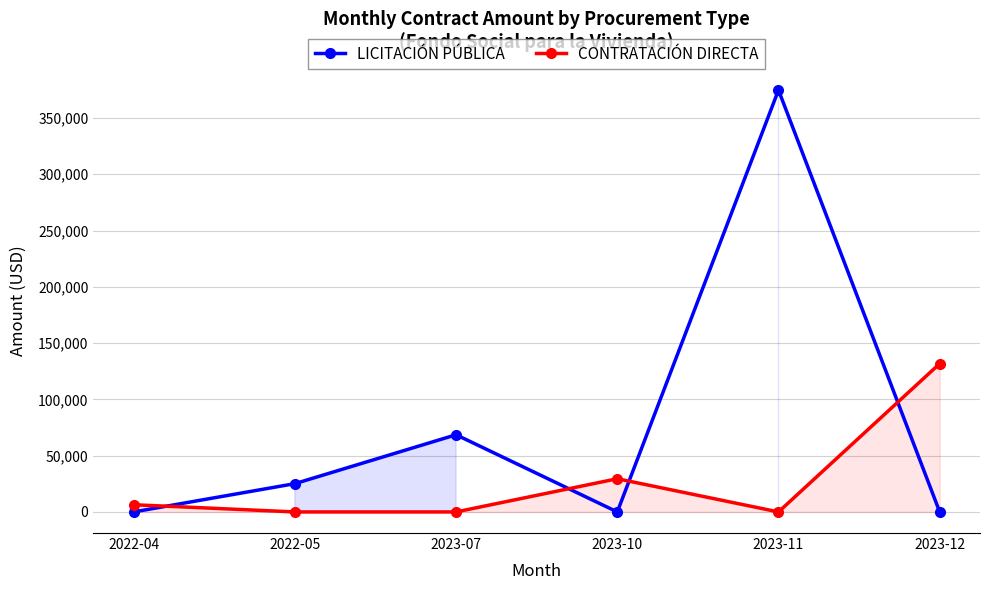

Is it true that LICITACIÓN PÚBLICA equals 46220.1 at 2023-07?

False